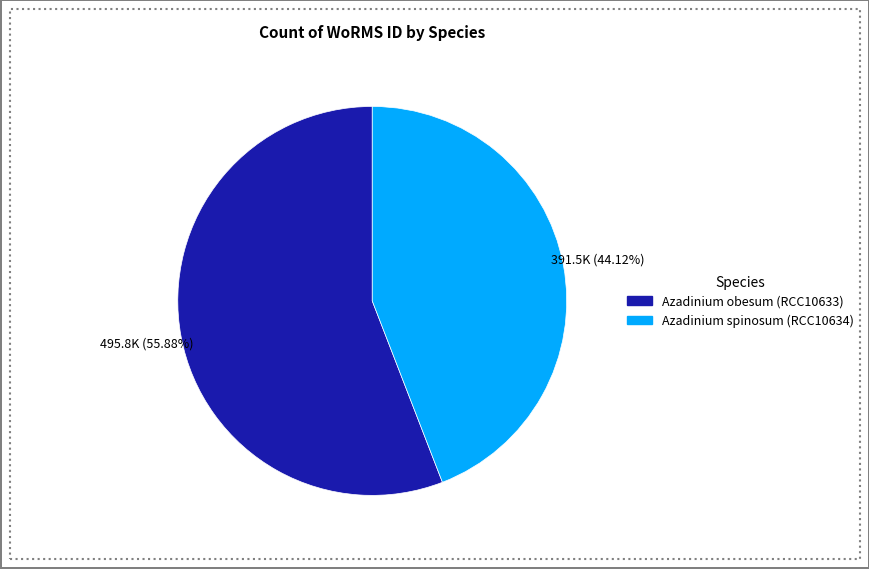

What percentage is the Azadinium spinosum (RCC10634) slice, to the nearest percent?

44%